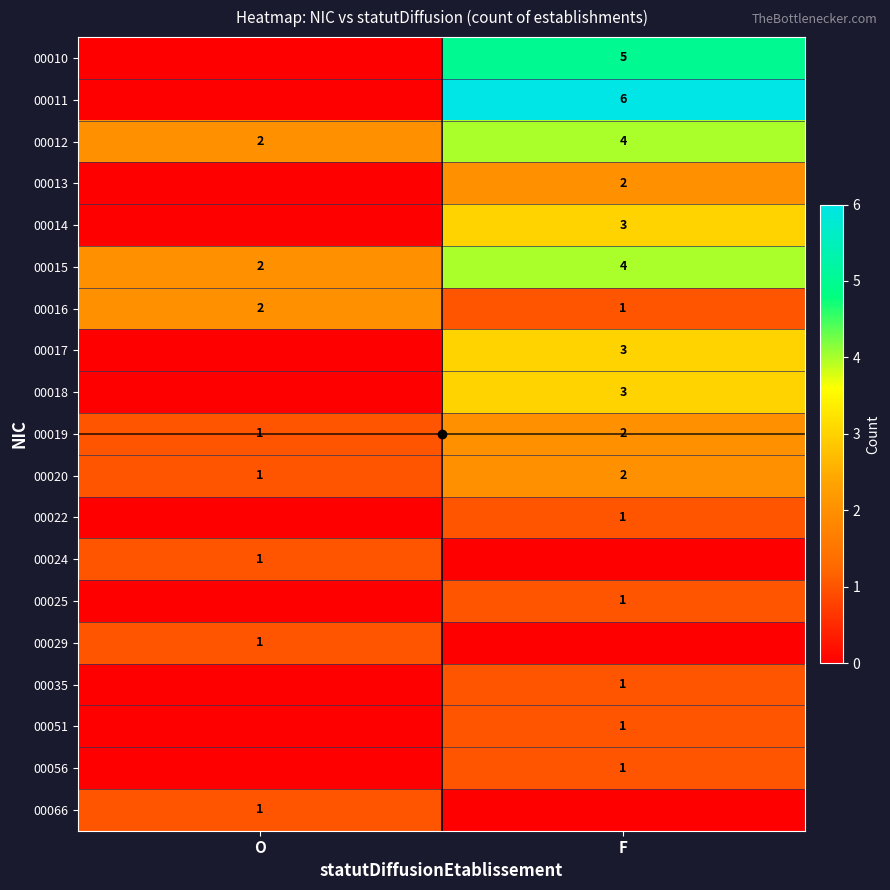

Count the 00017 values in the range 0 to 3.

2